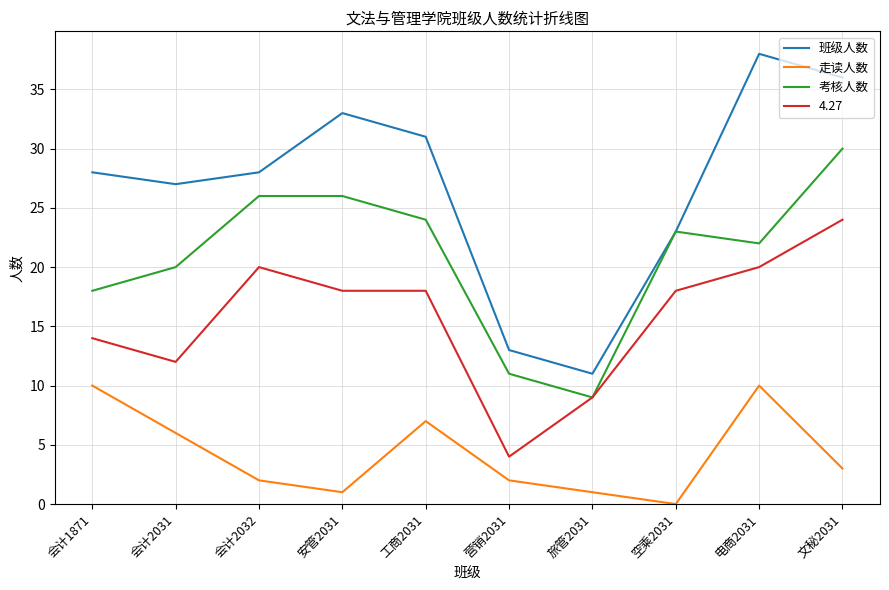

What is the maximum value shown in the chart?

38